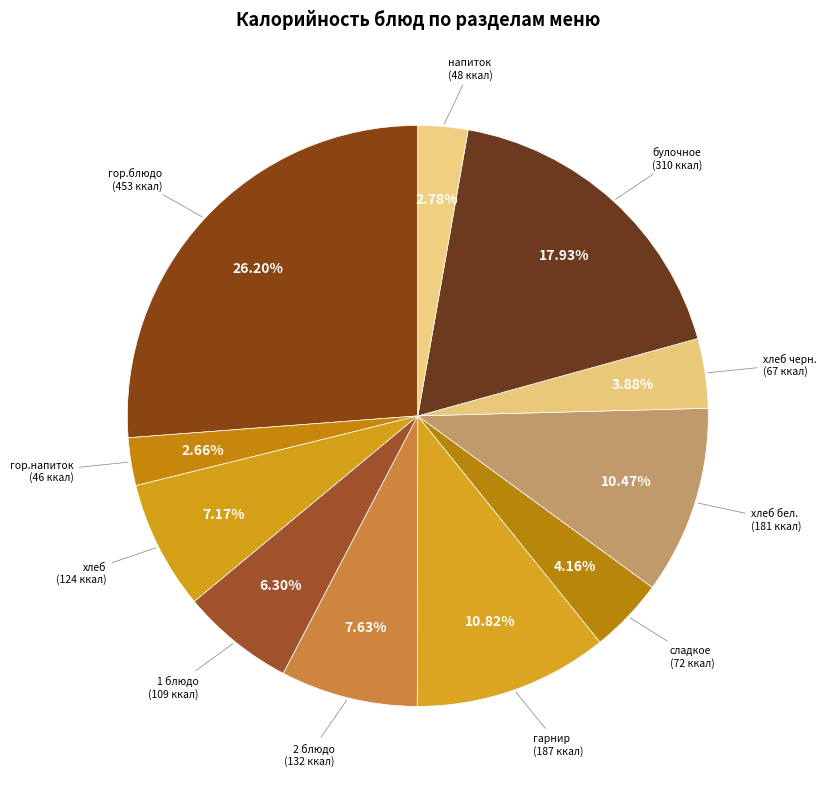

How many slices are in this pie chart?

11